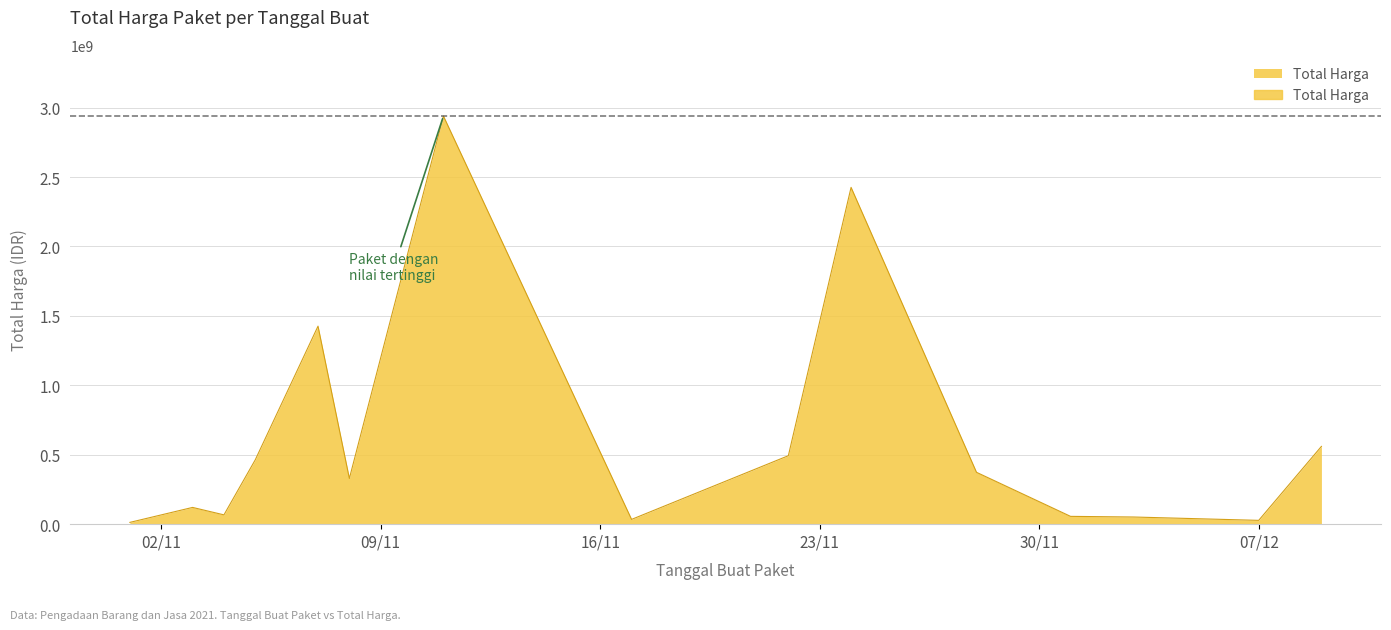

What is the minimum value shown in the chart?

78000